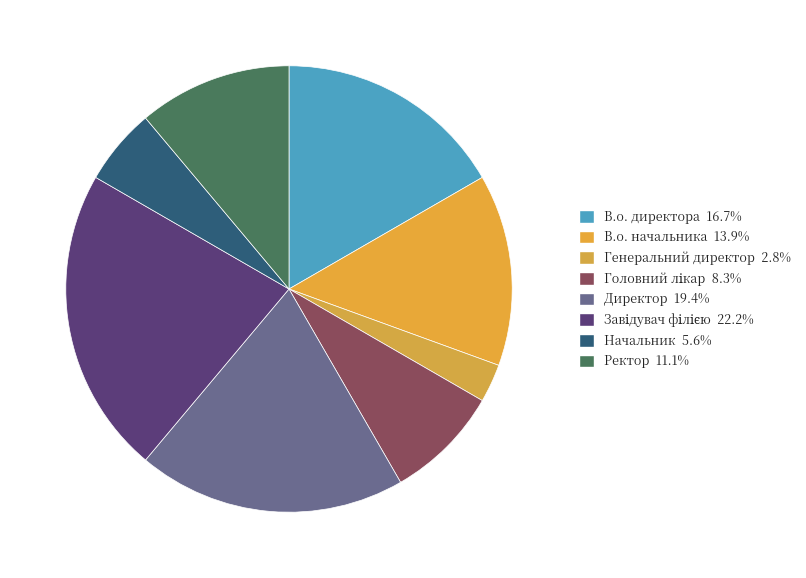

Does В.о. начальника represent more than half of the total?

No